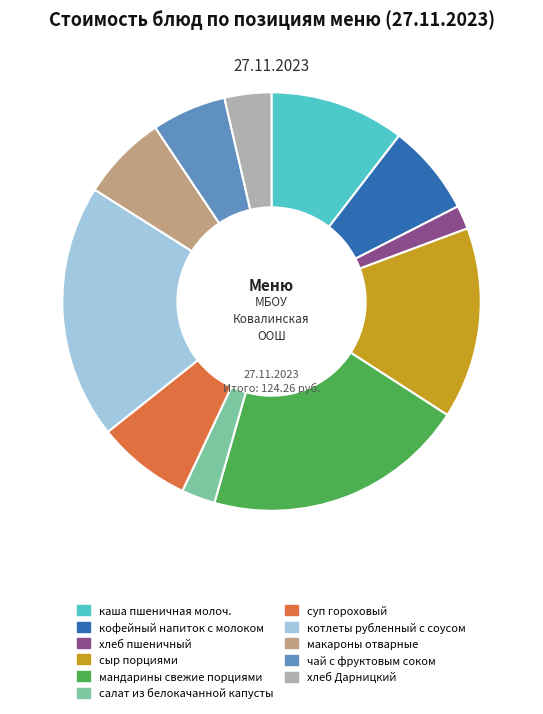

Is the sum of котлеты рубленный с соусом and суп гороховый greater than half?

No